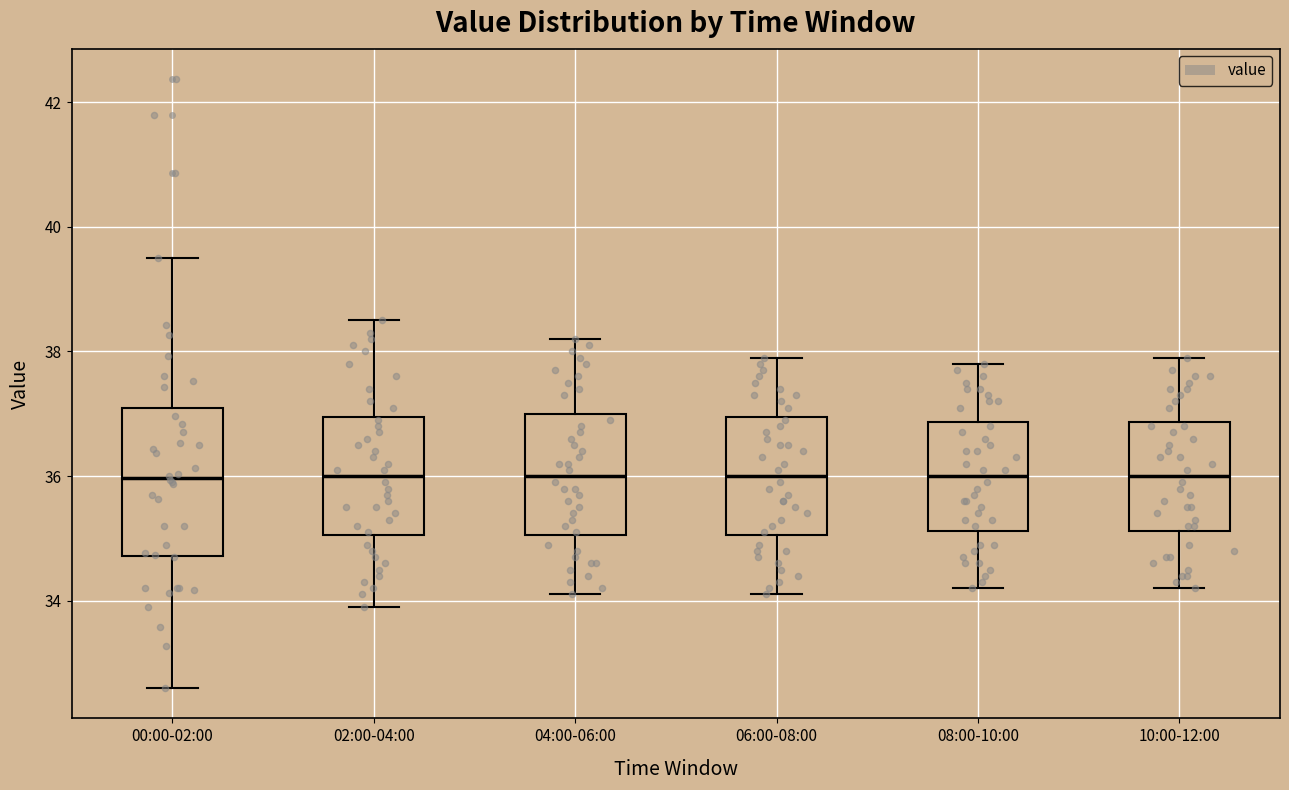

Where does the upper whisker of the box for 06:00-08:00 end on the y-axis? The values are not printed on the chart, so give them approximately, as read against the axis.

38.0